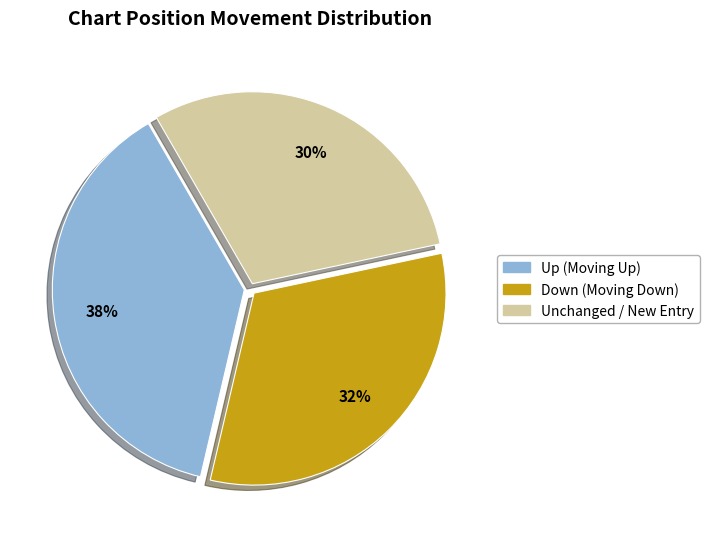

To the nearest percent, what is the average slice percentage?

33%